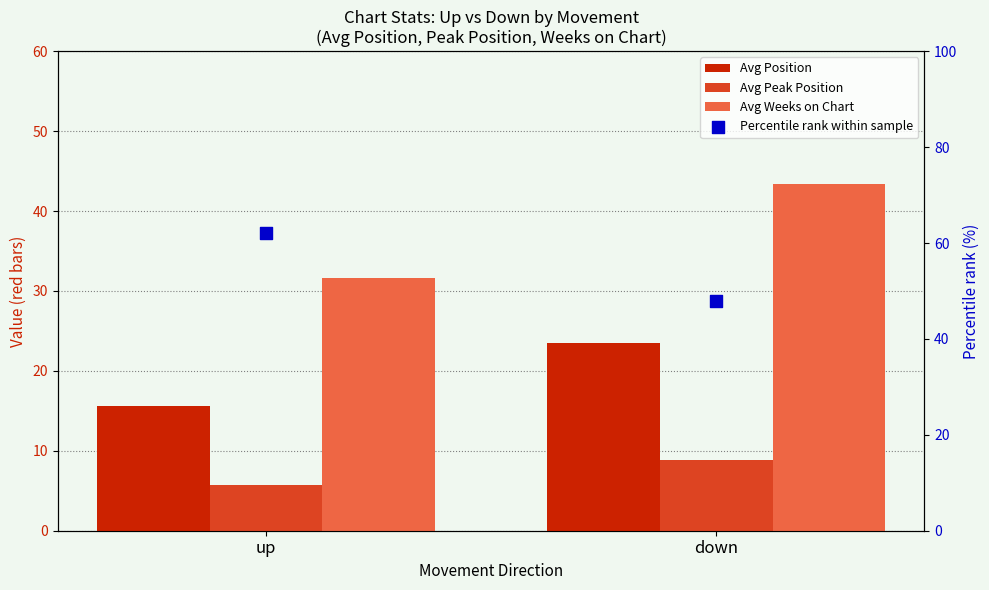

Which series reaches the maximum Y coordinate?

Percentile rank within sample